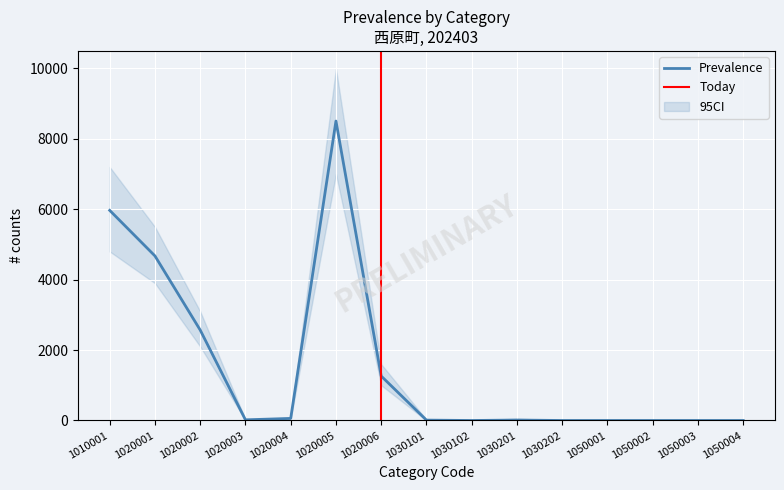

The value of lower_ci at 1050003 is -4710. True or false?

False